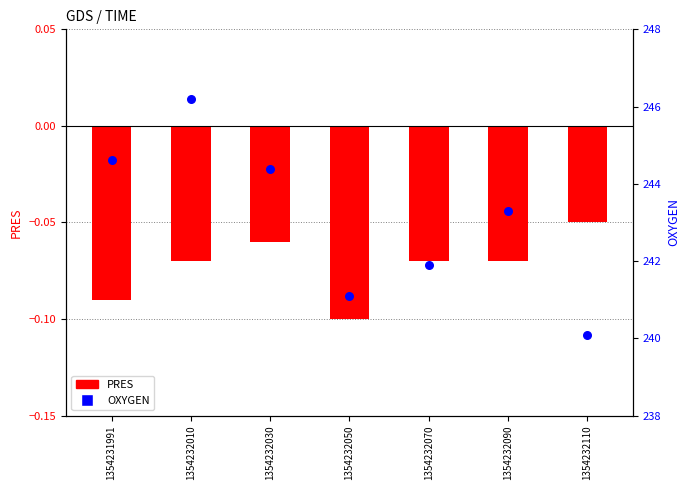

What is the total value across all series at 1354232090?

243.2